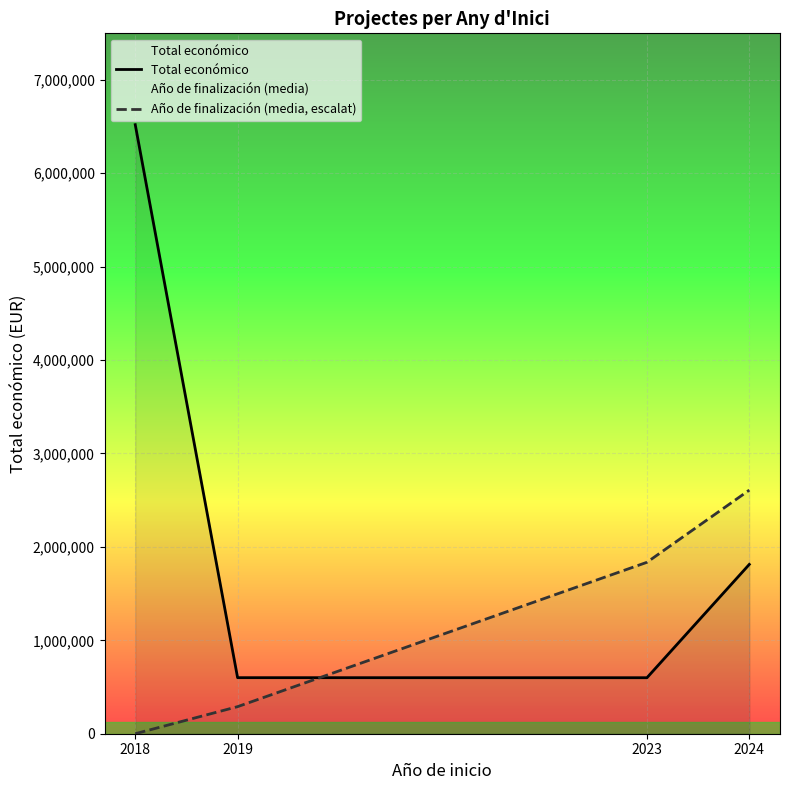

After their last crossing, which series has the higher values: Año de finalización (media, escalat) or Total económico?

Año de finalización (media, escalat)